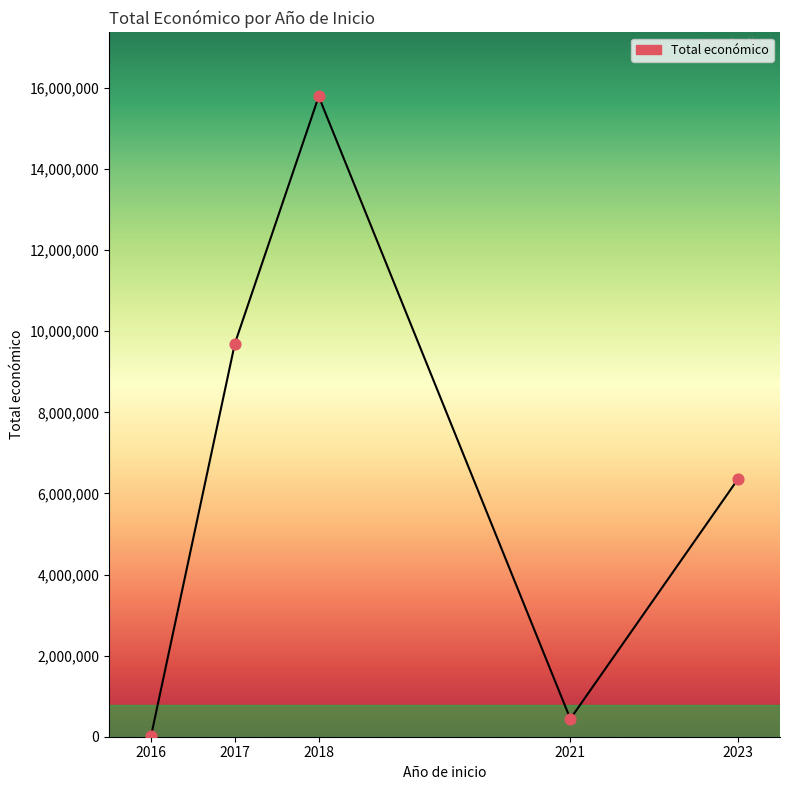

Which has a higher value, 2023 or 2018?

2018